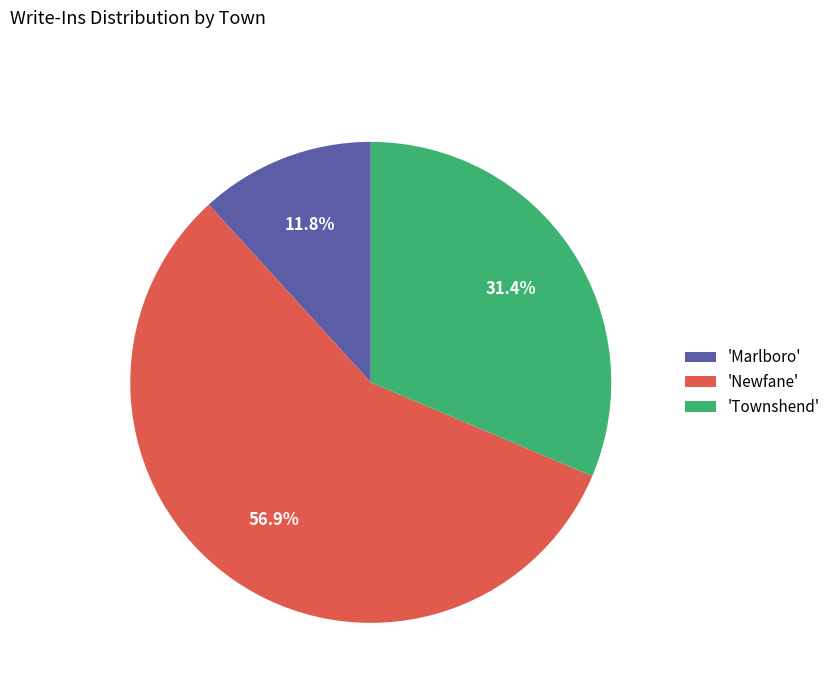

Count the number of slices in the pie.

3